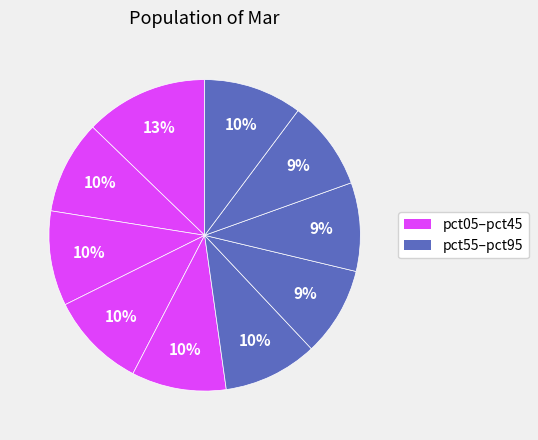

What is the smallest slice in the pie chart?

pct75